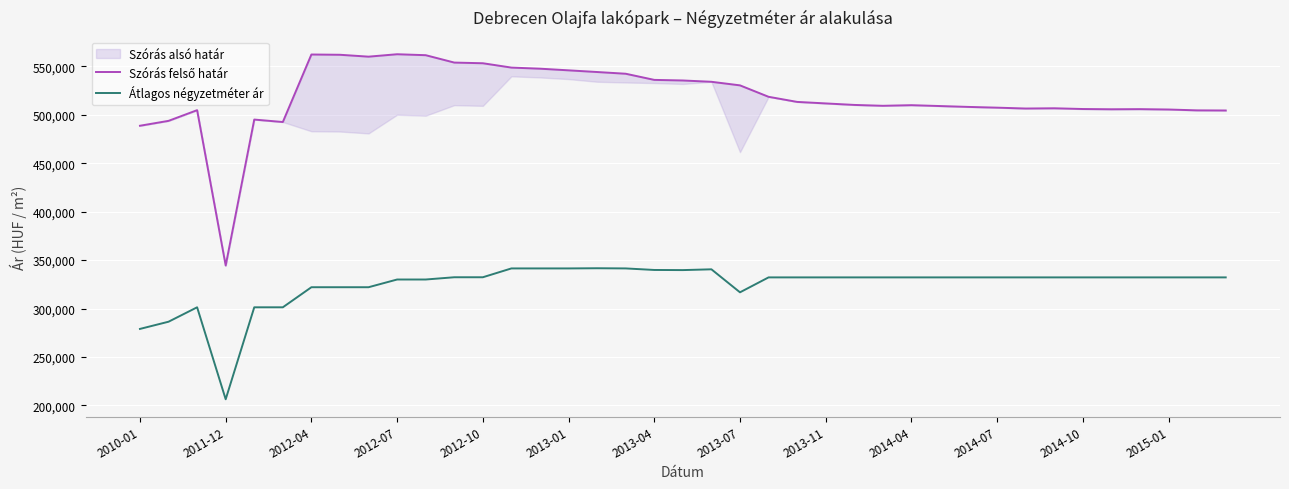

Which category has the lowest value in the Átlagos négyzetméter ár series?

2011-12